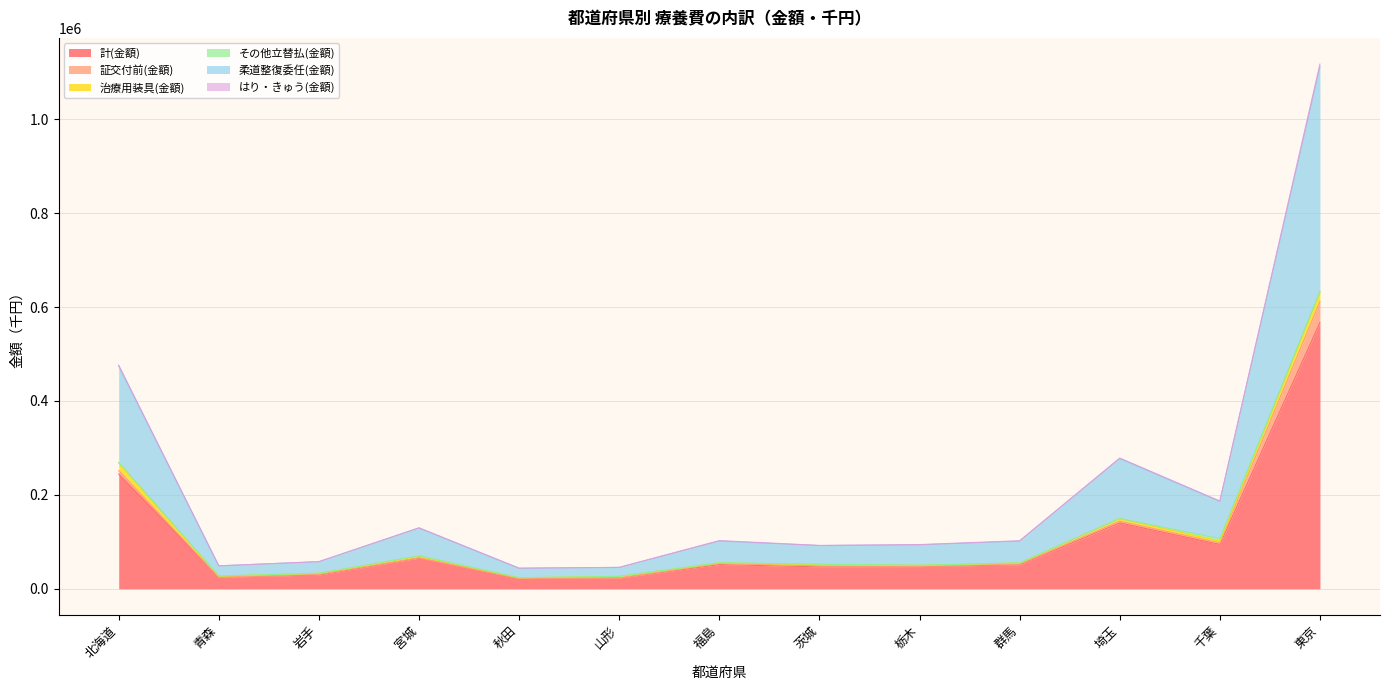

At which category is the sum across all series the highest?

東京